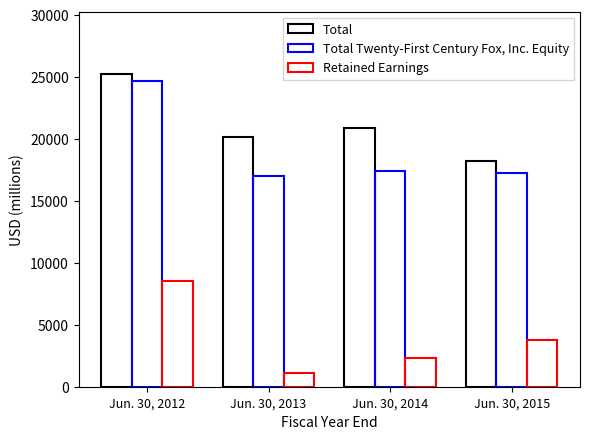

How many groups of bars are there?

4